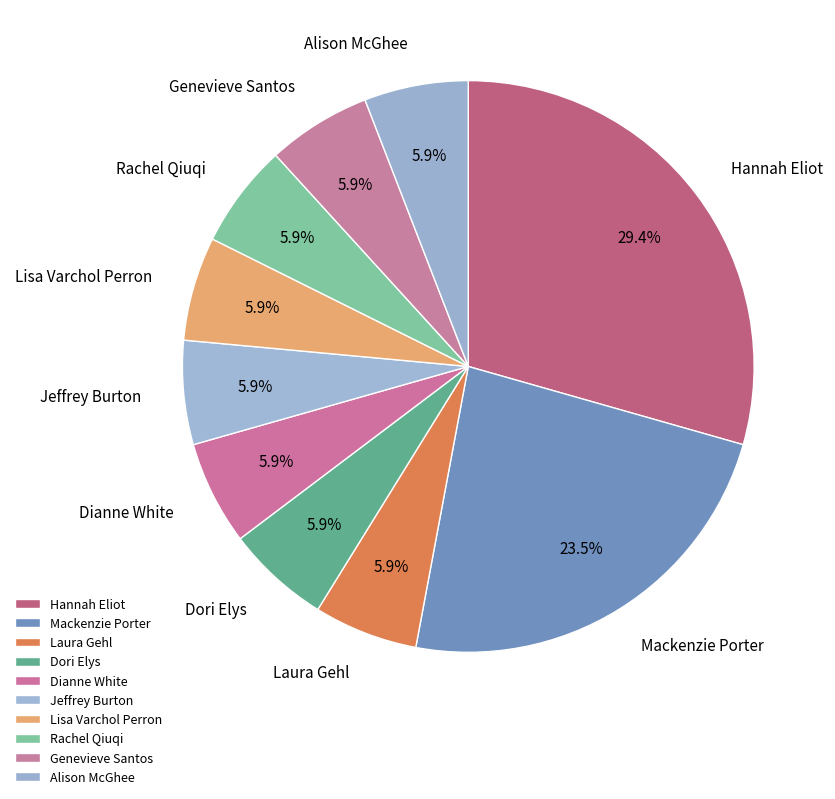

Does Lisa Varchol Perron represent more than half of the total?

No